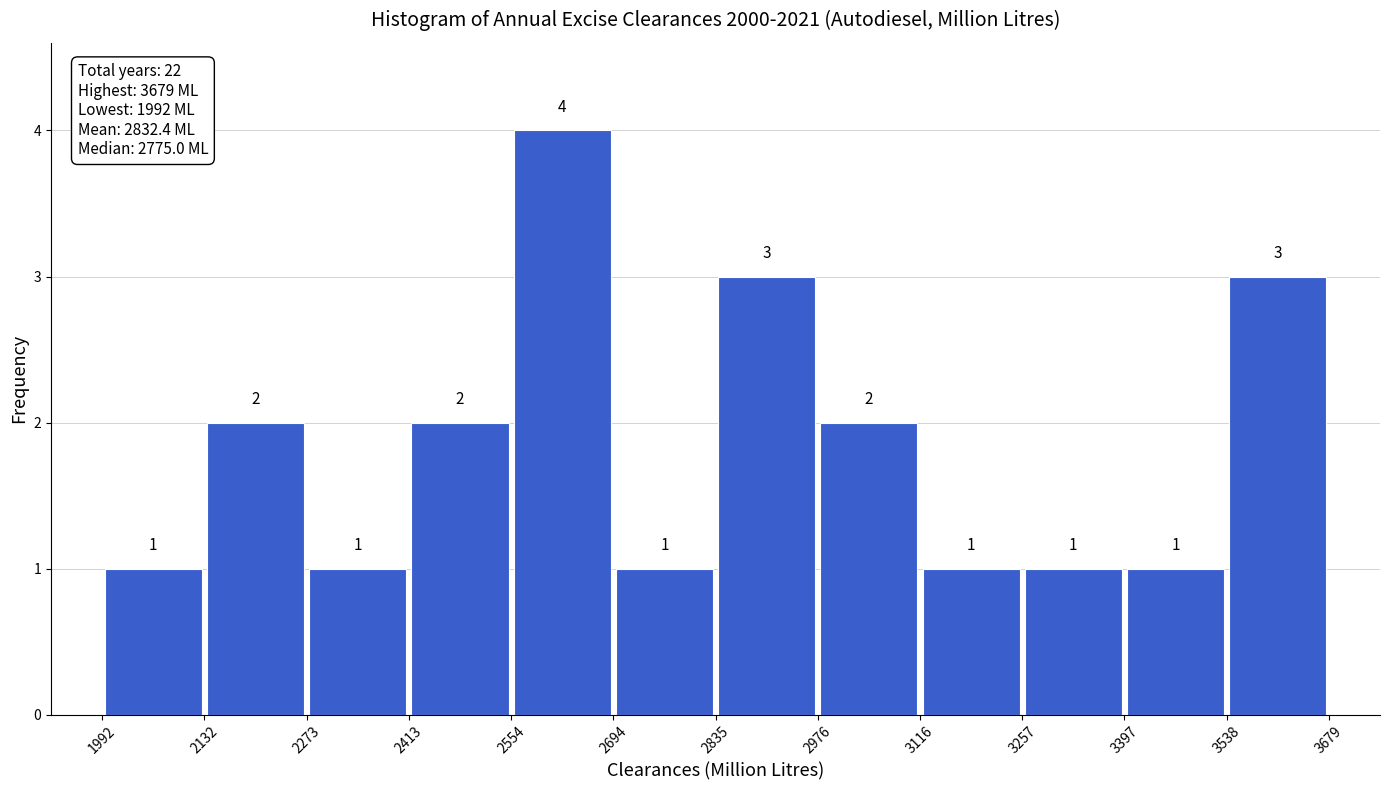

Reading left to right, transcribe this chart: for each bar, give the range it covers on the x-axis and its height.

1992 to 2132: 1
2132 to 2273: 2
2273 to 2413: 1
2413 to 2554: 2
2554 to 2694: 4
2694 to 2835: 1
2835 to 2976: 3
2976 to 3116: 2
3116 to 3257: 1
3257 to 3397: 1
3397 to 3538: 1
3538 to 3679: 3